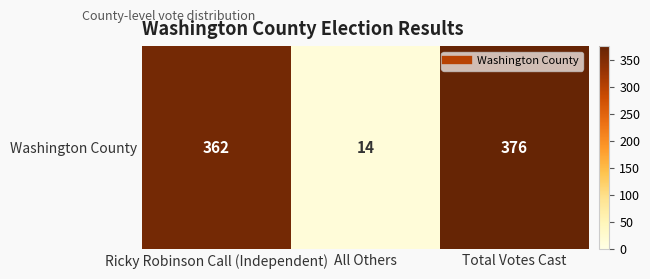

Approximately how many times larger is the value at Total Votes Cast compared to Ricky Robinson Call (Independent)?

1.0